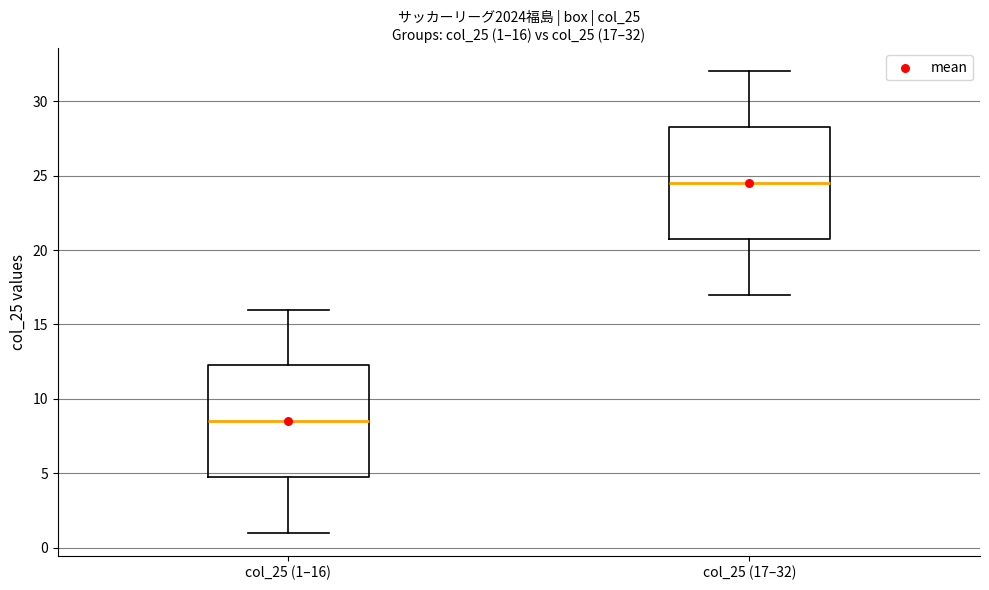

Which box's median line is the highest?

col_25 (17–32)